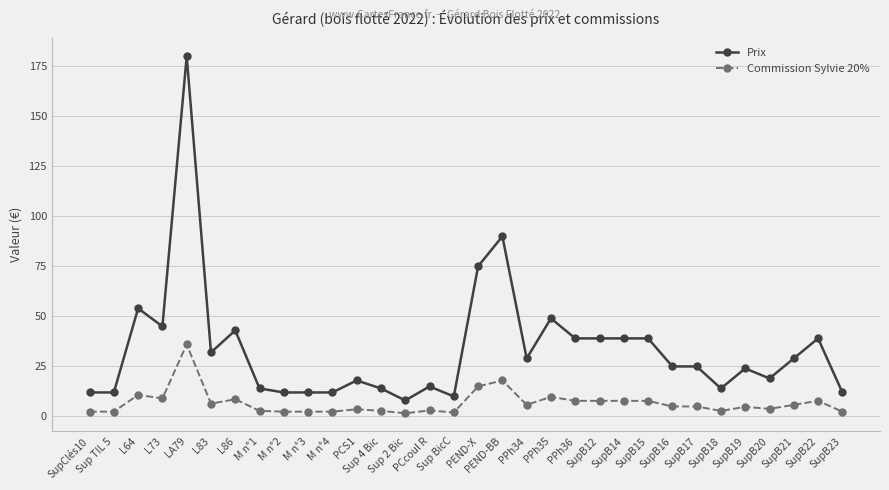

What is the greatest value displayed?

180.0